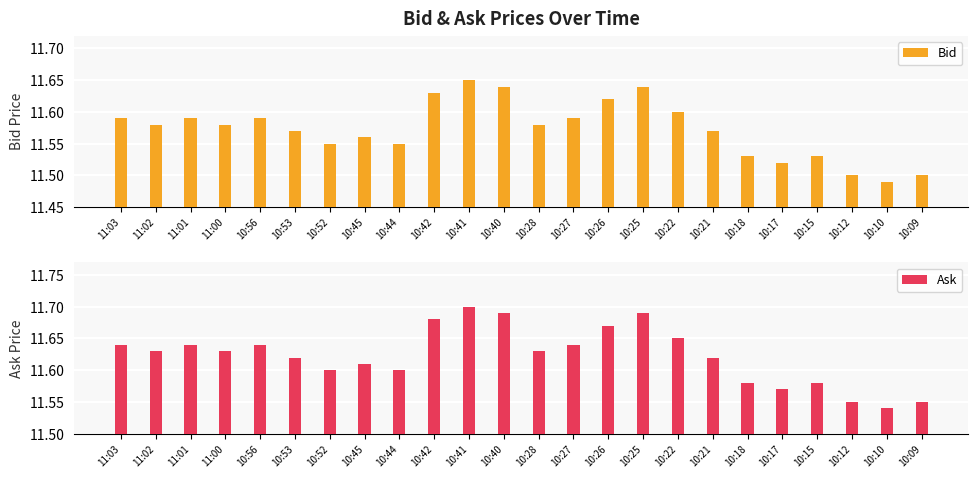

How many bars are there in total?

48